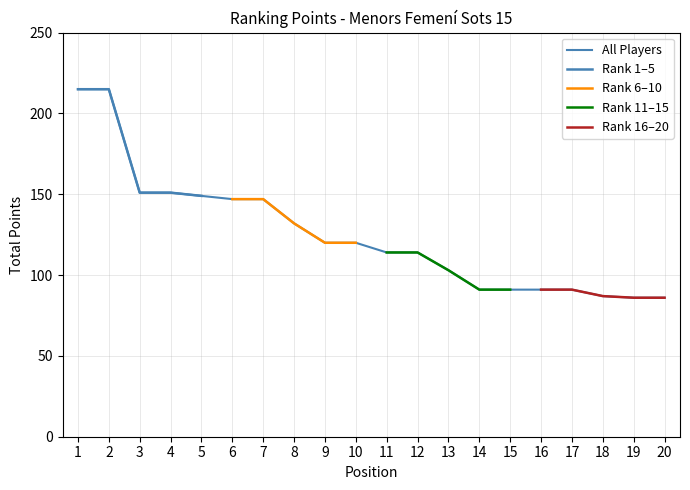

True or false: Rank 6–10 and All Players cross at least once.

False